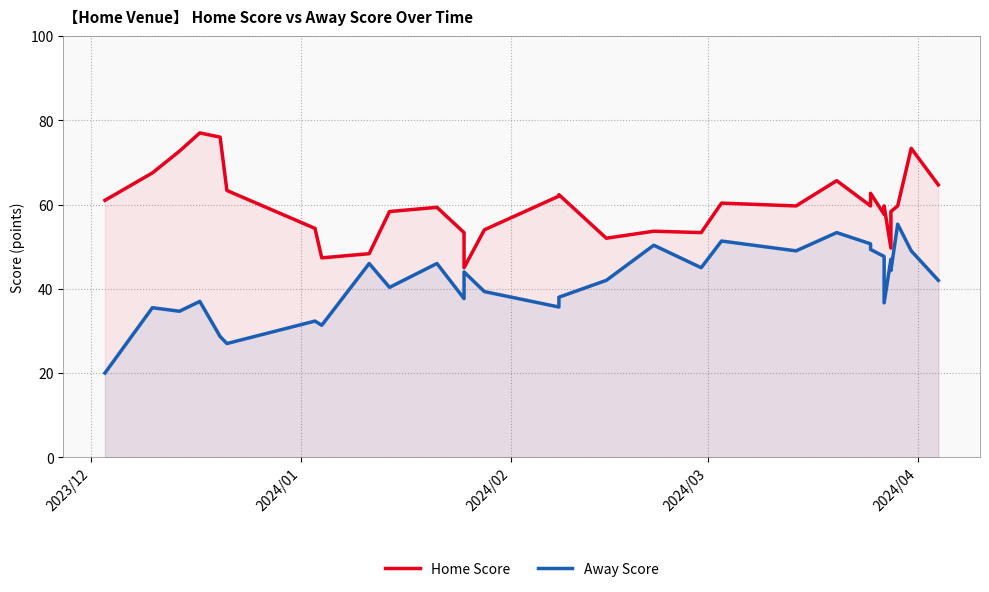

How many lines are shown in the chart?

2